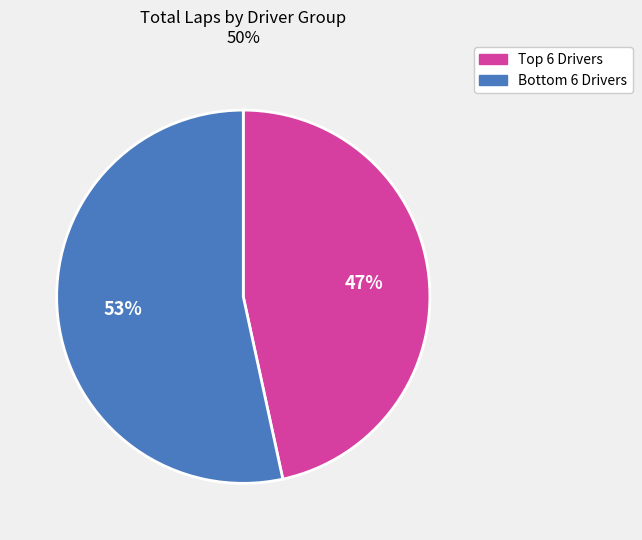

Rank the categories by value from lowest to highest.

Top 6 Drivers, Bottom 6 Drivers